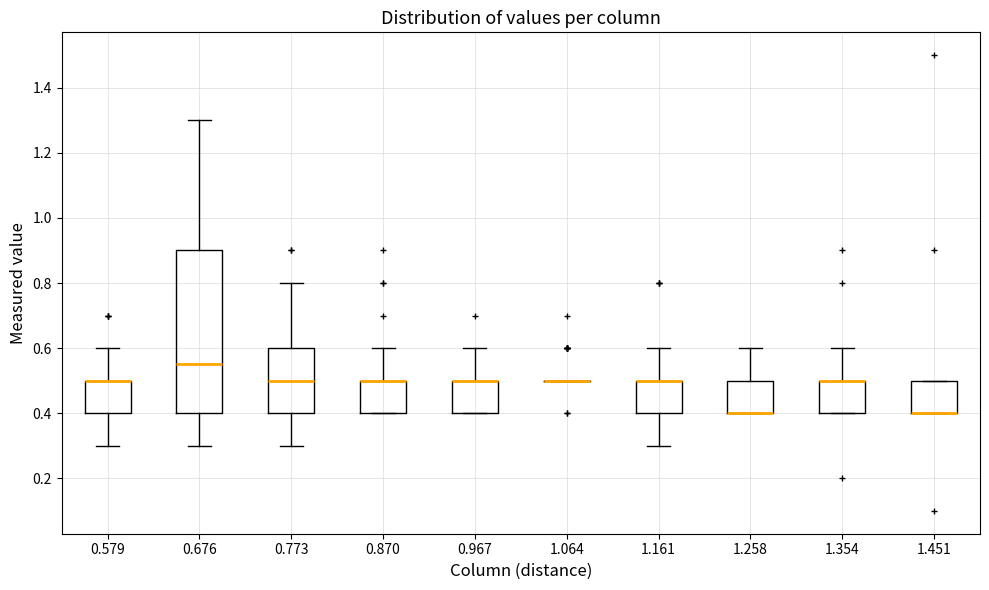

Where does the upper whisker of the box at x = 1.258 end on the y-axis? The values are not printed on the chart, so give them approximately, as read against the axis.

0.60